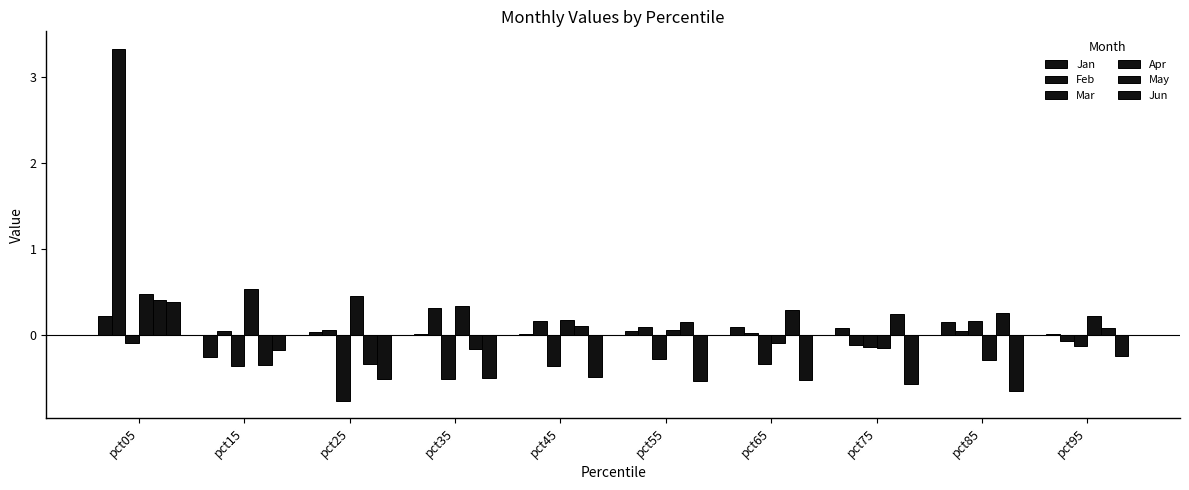

What is the value of the Feb bar at the 8th from the left?

-0.1